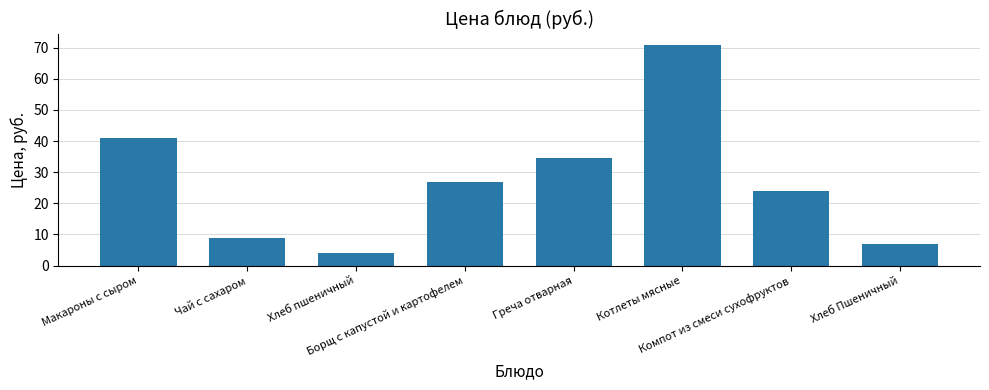

What is the maximum value shown in the chart?

71.0